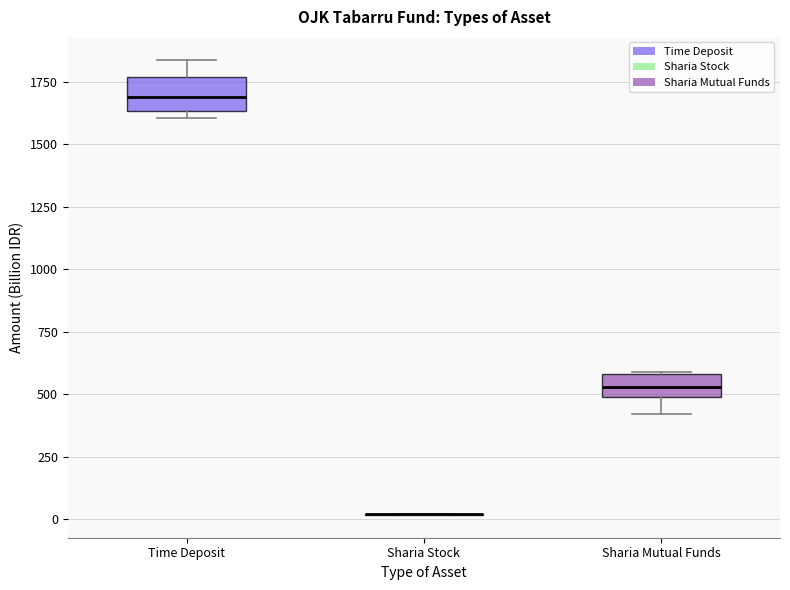

Reading left to right, read every box against the y-axis: the position of its median line, the range the box covers, and the ends of its whiskers. The values are not printed on the chart, so give them approximately, as read against the axis.

Time Deposit: median 1700, box 1650 to 1750, whiskers 1600 to 1850
Sharia Stock: box collapsed to a line at 0, whiskers 0 to 0
Sharia Mutual Funds: median 550, box 500 to 600, whiskers 400 to 600